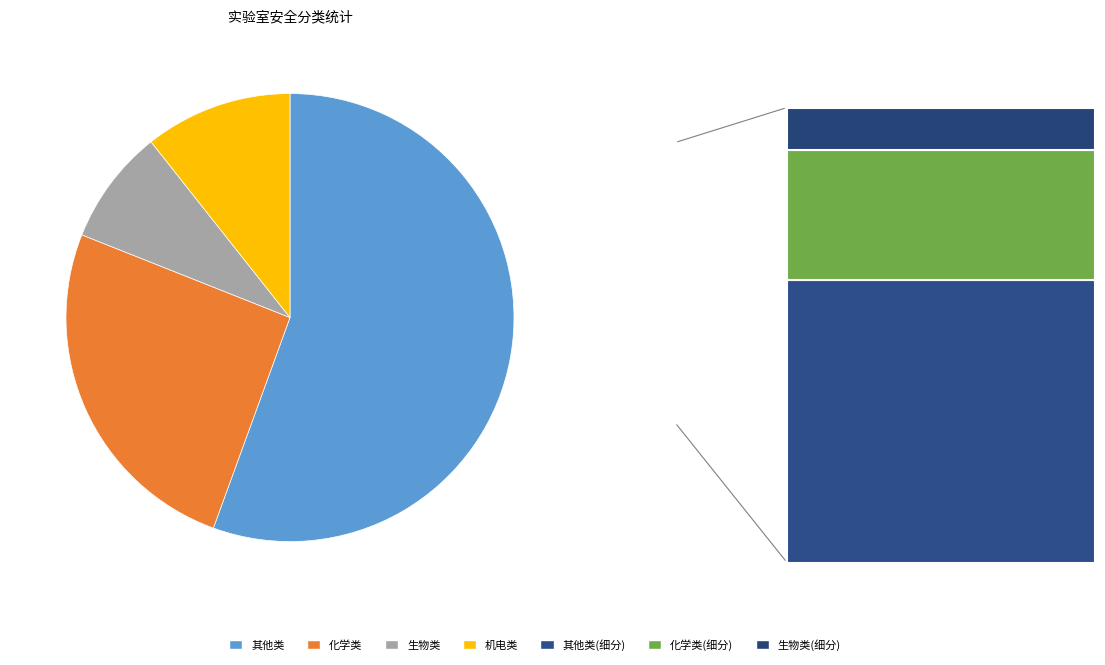

Does any single category account for the majority?

Yes